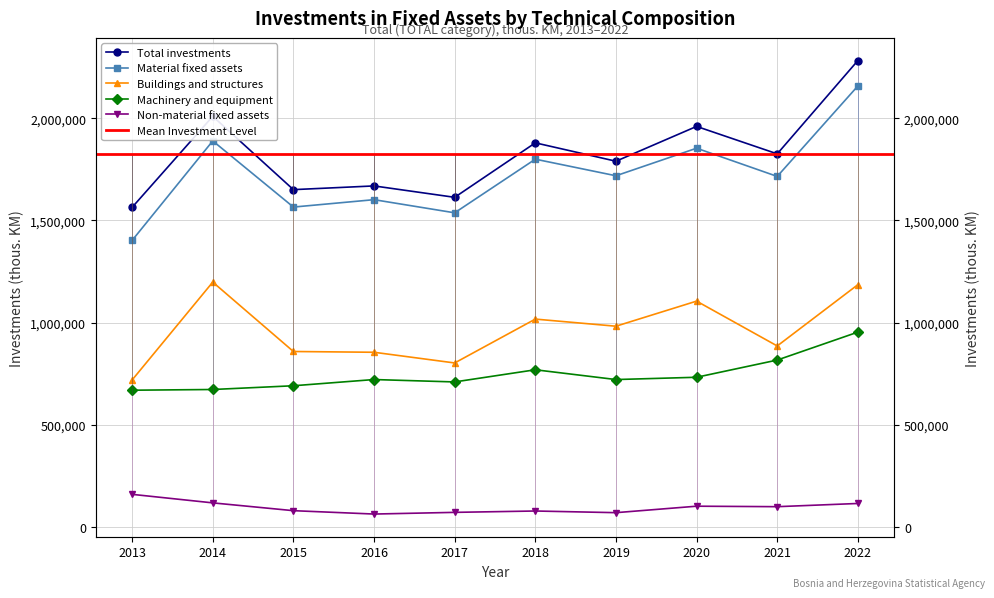

What is the difference between the maximum and second lowest values in the Total investments series?

669271